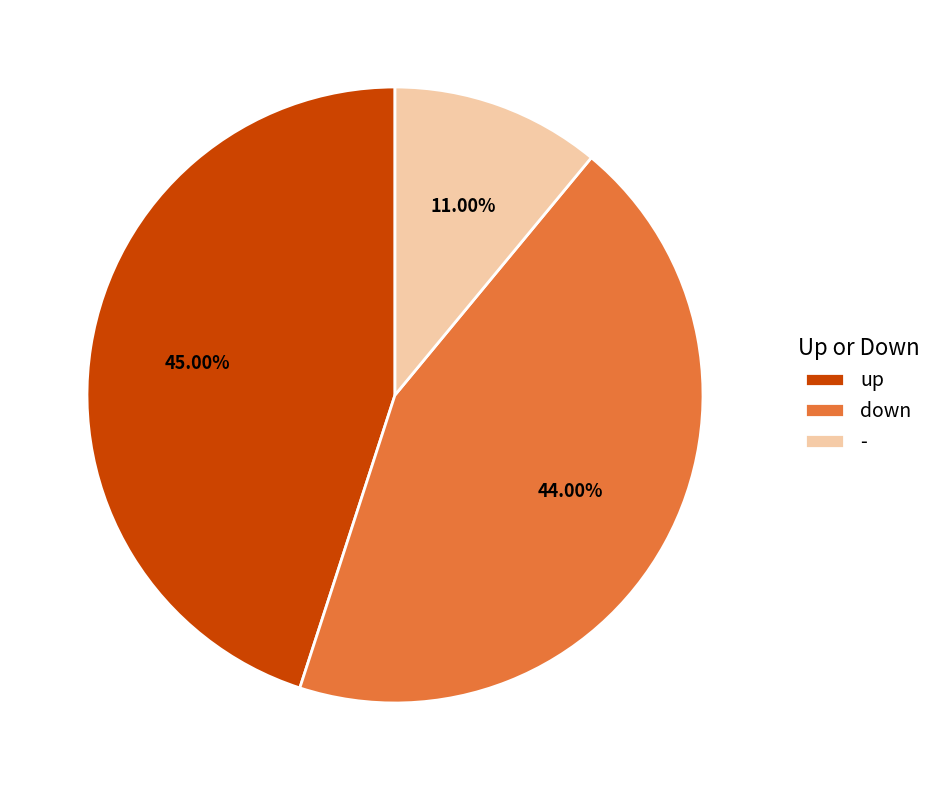

Between down and -, which is larger?

down